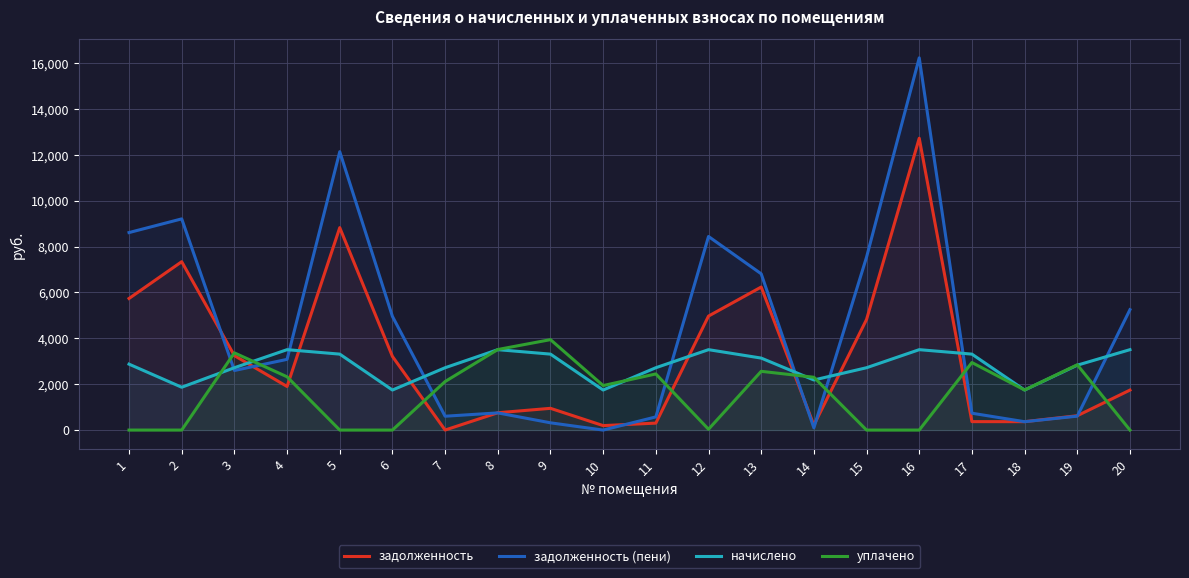

Does the chart have visible grid lines?

Yes